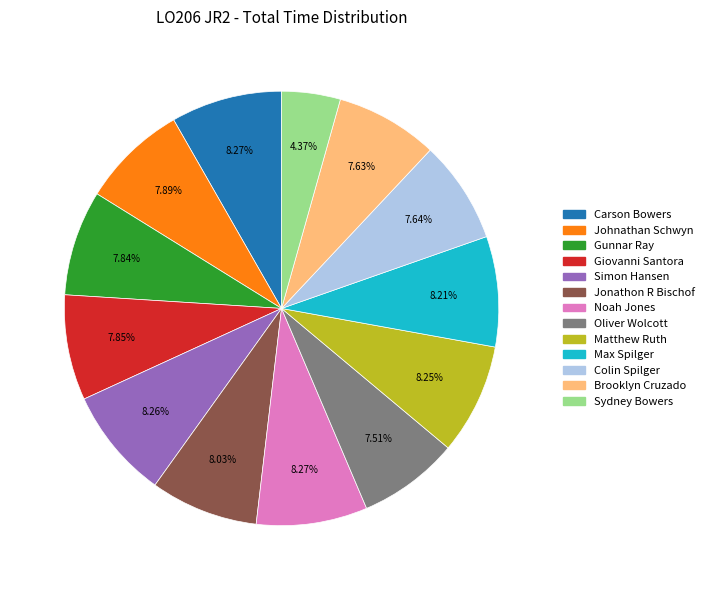

Which category has the smallest portion of the pie?

Sydney Bowers